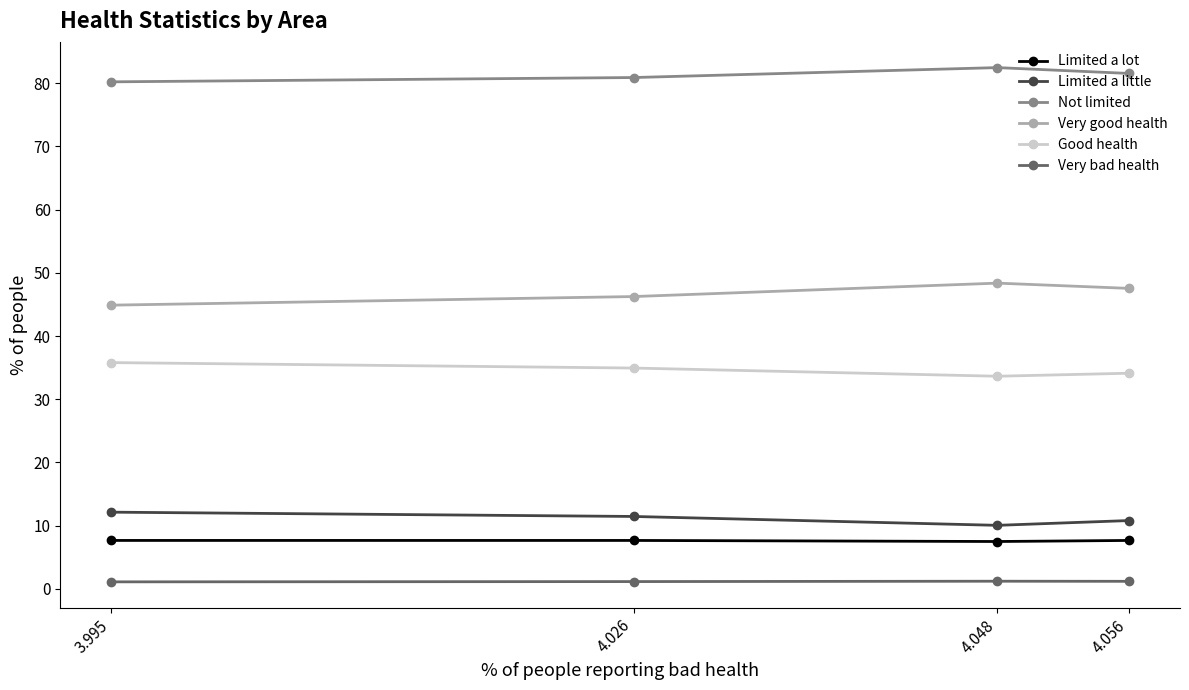

What is the maximum value shown in the chart?

82.5